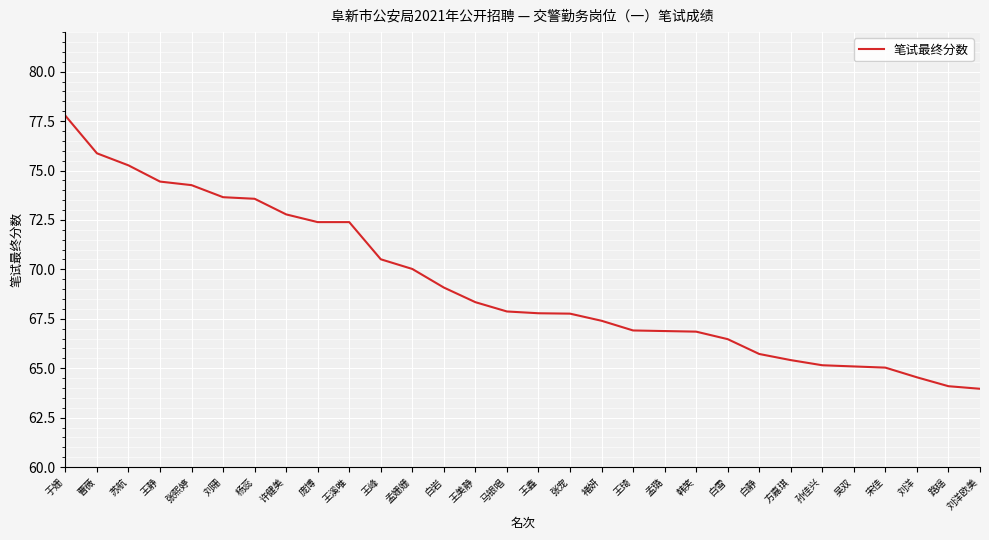

What value does the data have at 王峰?

70.5